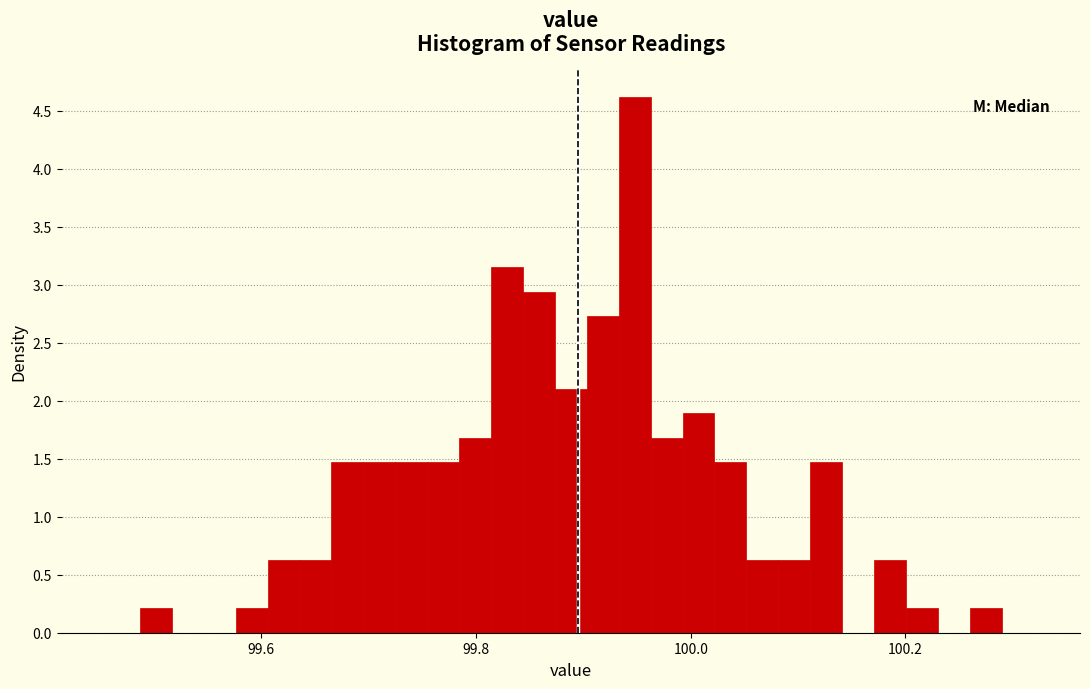

Read against the x-axis, roughly where is the centre of the tallest bar?

99.94